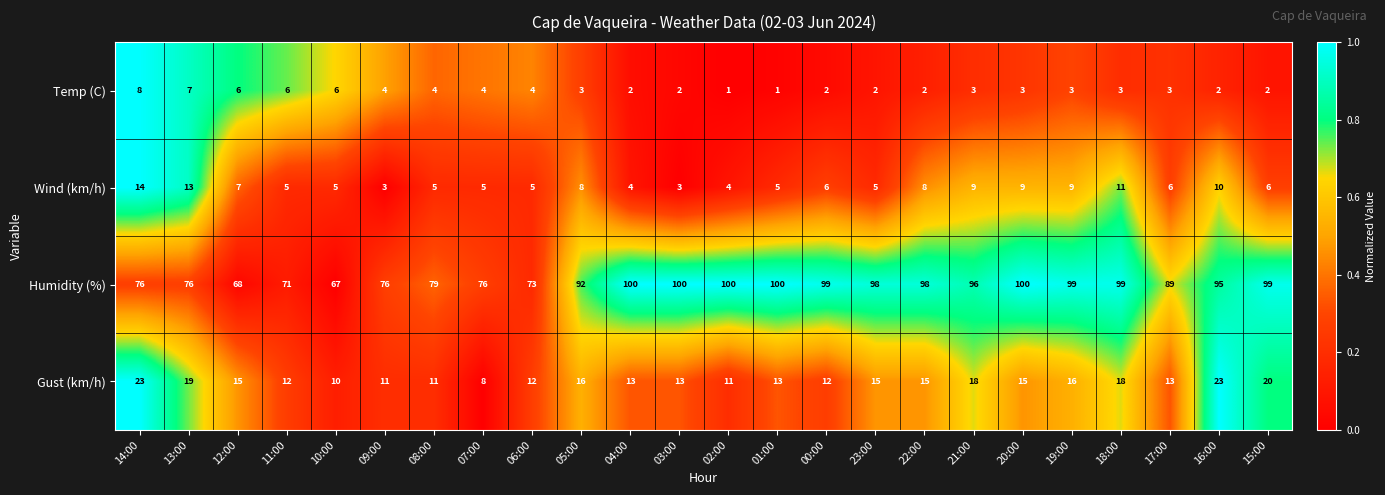

Which series changed the most between 12:00 and 09:00?

Humidity (%)